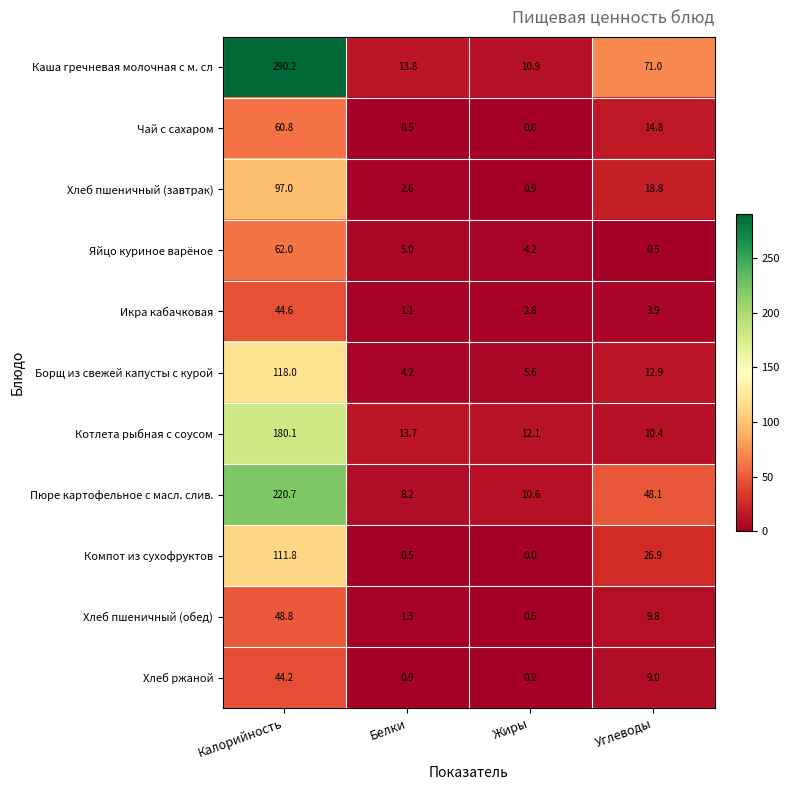

What is the difference between the second highest and second lowest values in the Котлета рыбная с соусом series?

1.6